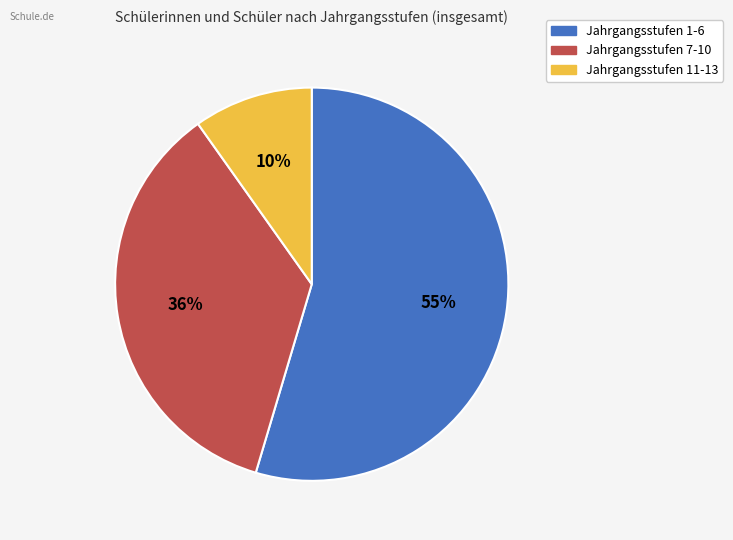

Rank the categories by value from lowest to highest.

Jahrgangsstufen 11-13, Jahrgangsstufen 7-10, Jahrgangsstufen 1-6